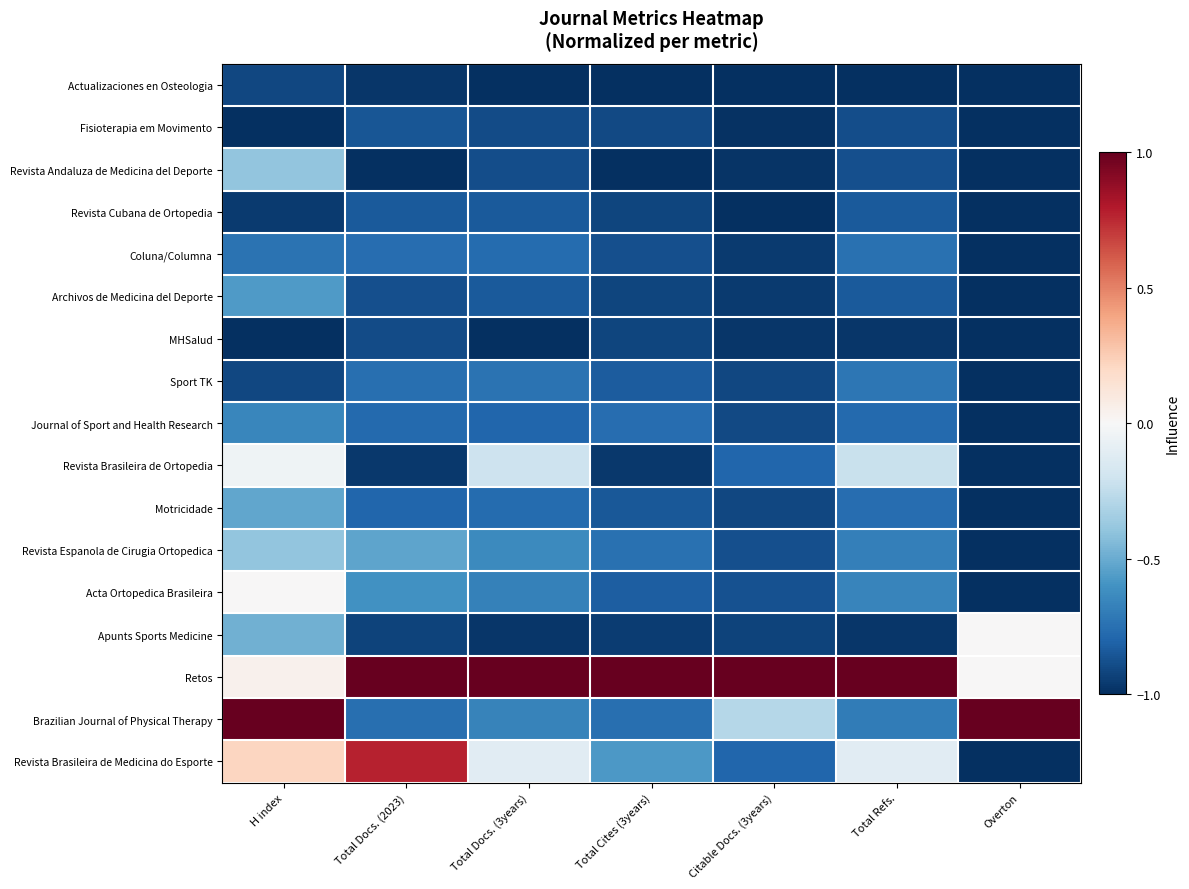

Between Total Refs. and Total Docs. (2023), which is larger?

Total Docs. (2023)